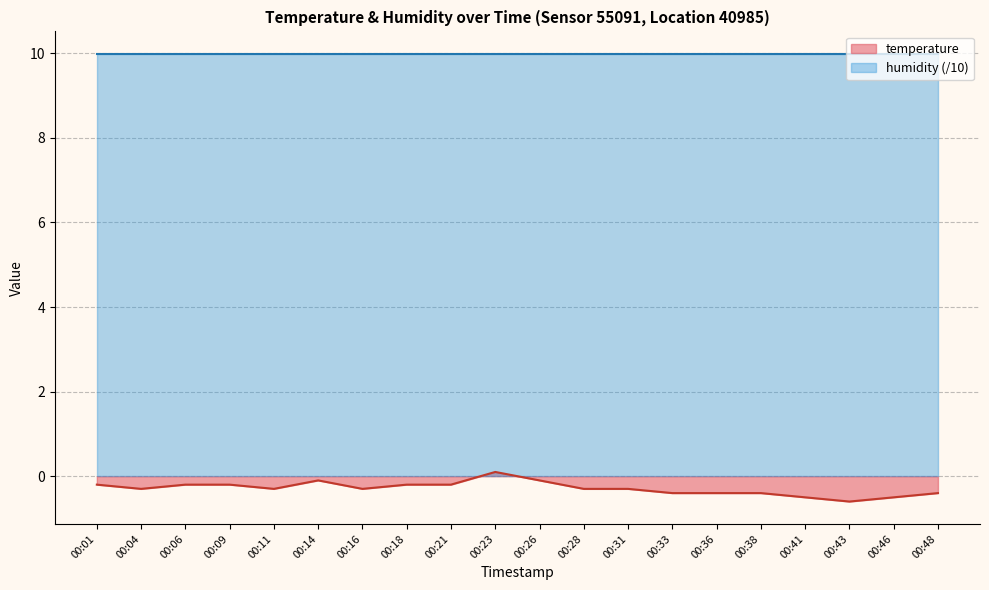

What is the minimum value shown in the chart?

-0.6